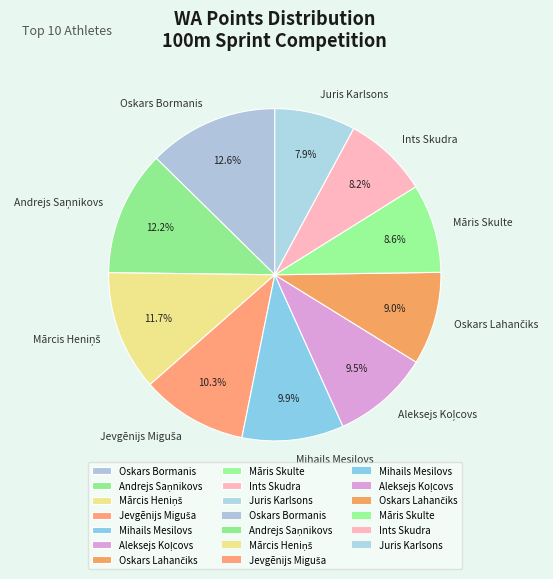

How many segments does this pie chart have?

10